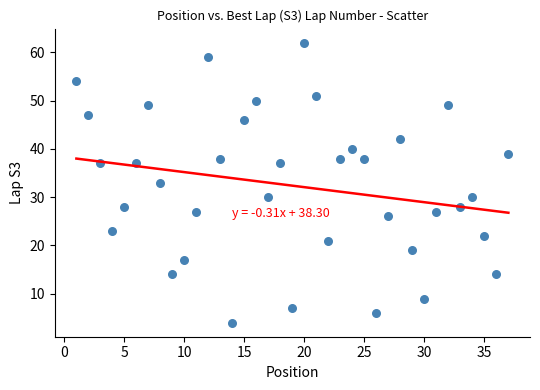

What is the range of X values (max minus min)?

36